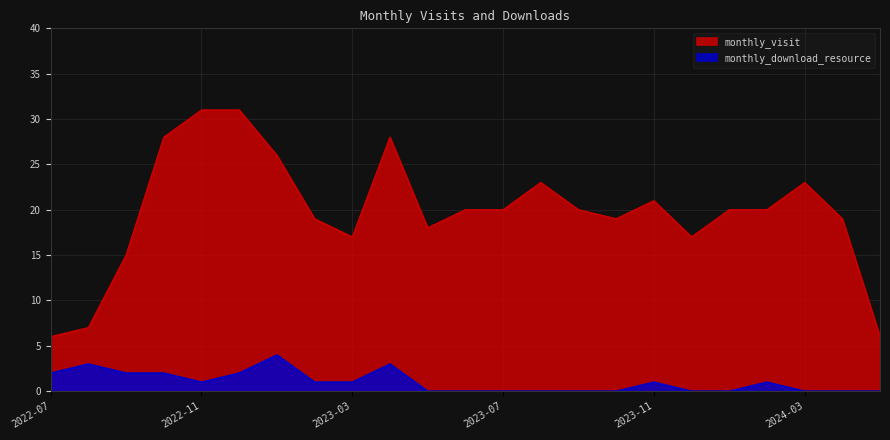

How many values in the monthly_visit series exceed 20?

8